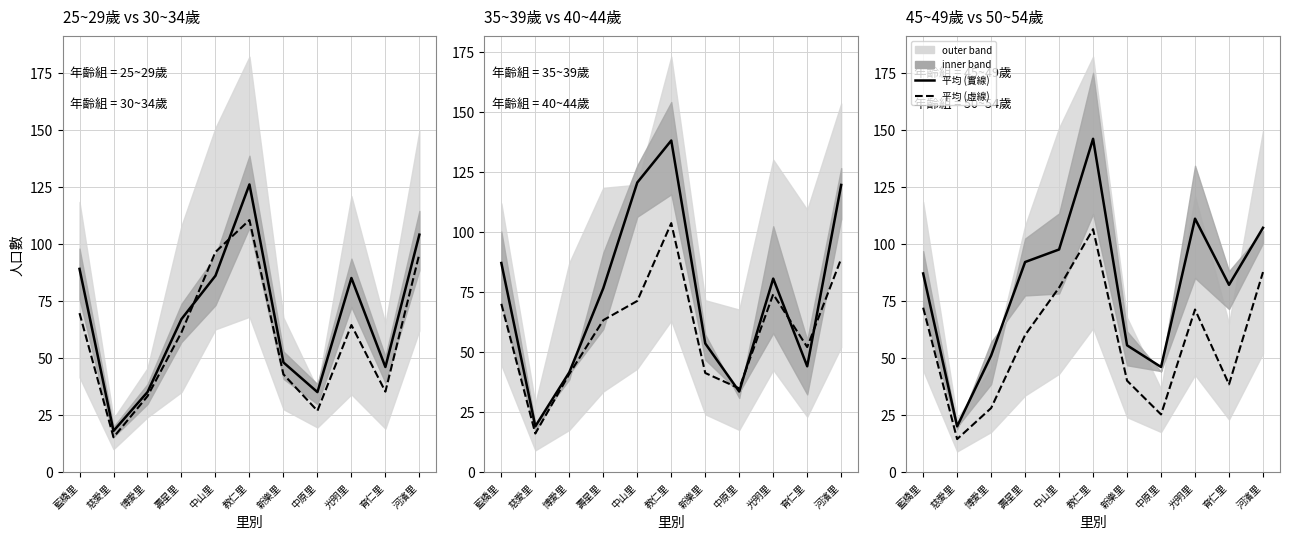

Between 教仁里 and 育仁里, which series saw the biggest shift?

平均 (虛線)